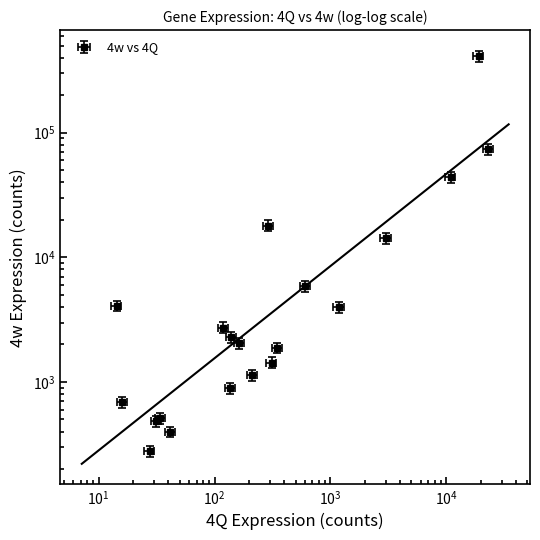

The chart shows a value of 820.0 at 724429. True or false?

False